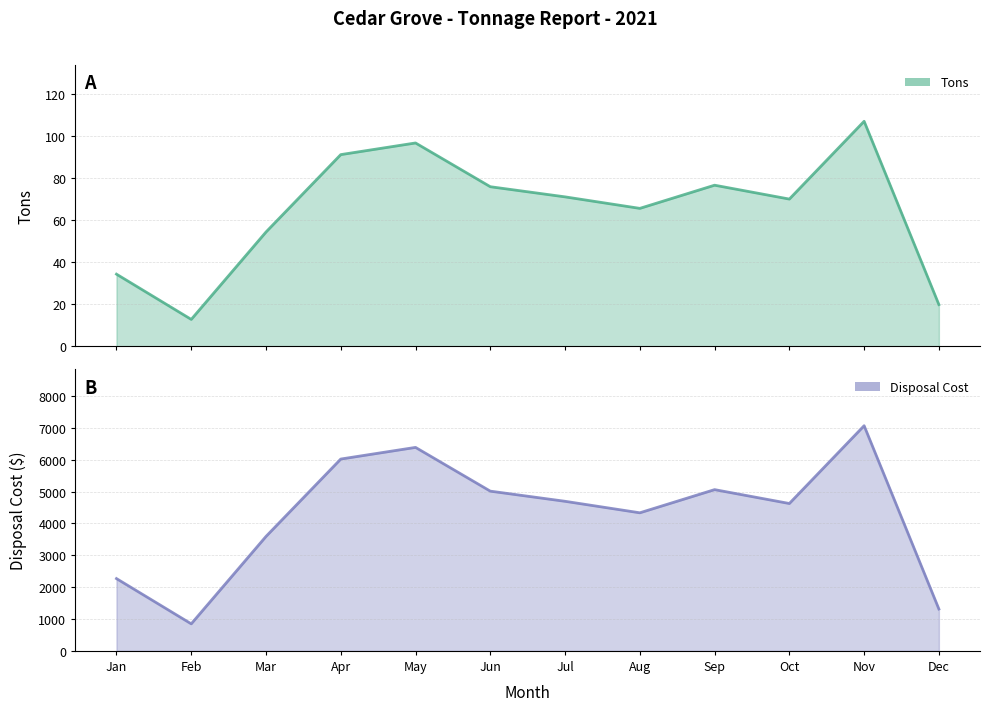

True or false: Disposal Cost and Tons intersect in this chart.

False